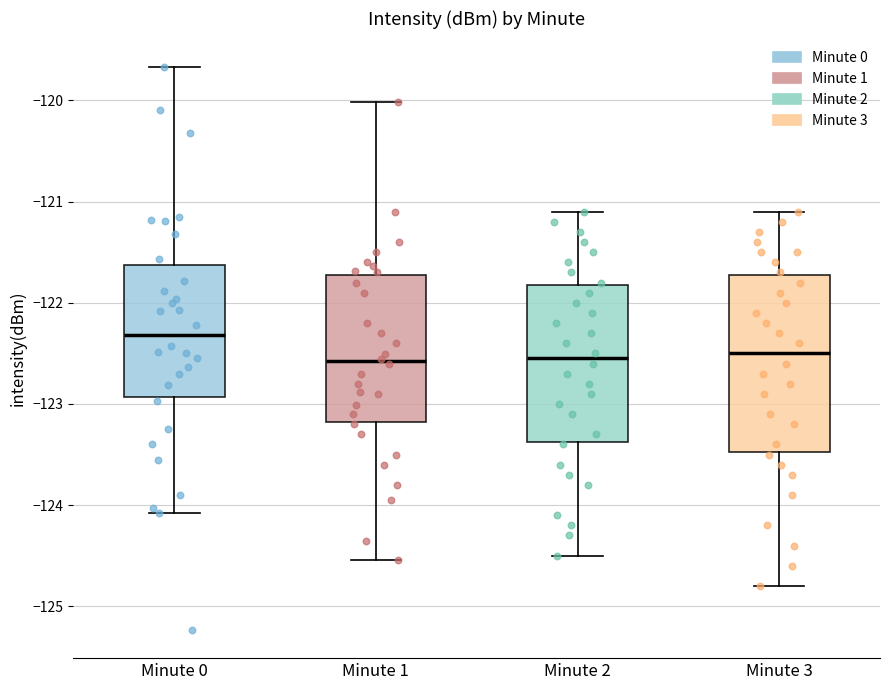

Reading left to right, read every box against the y-axis: the position of its median line, the range the box covers, and the ends of its whiskers. The values are not printed on the chart, so give them approximately, as read against the axis.

Minute 0: median -122.3, box -122.9 to -121.6, whiskers -124.1 to -119.7
Minute 1: median -122.6, box -123.2 to -121.7, whiskers -124.5 to -120.0
Minute 2: median -122.5, box -123.4 to -121.8, whiskers -124.5 to -121.1
Minute 3: median -122.5, box -123.5 to -121.7, whiskers -124.8 to -121.1